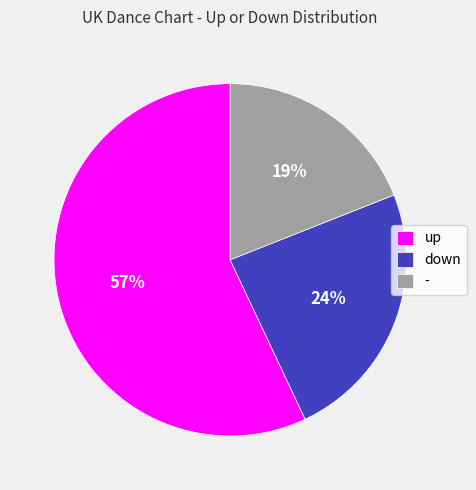

What percentage is the - slice, to the nearest percent?

19%